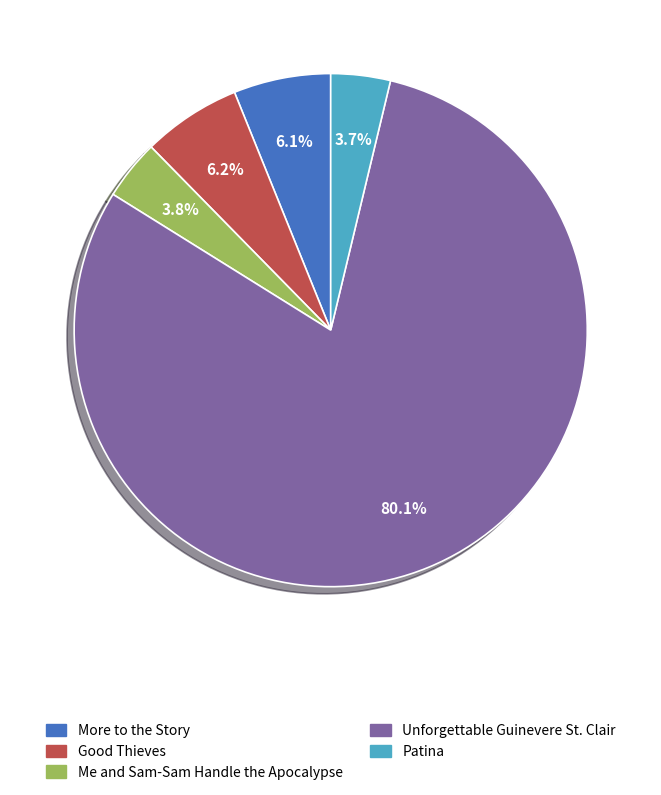

How many segments does this pie chart have?

5